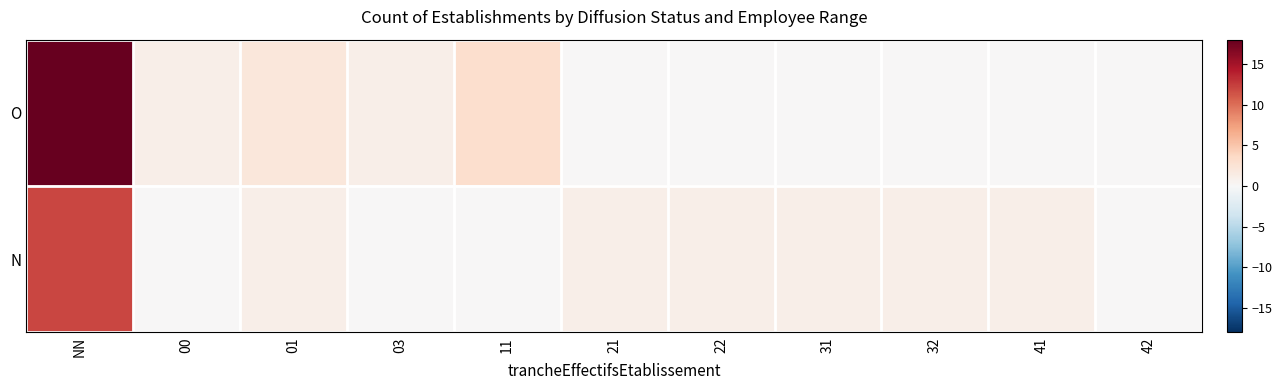

Reading left to right, what are all the values shown in this chart?

O: NN=18	00=1	01=2	03=1	11=3	21=0	22=0	31=0	32=0	41=0	42=0
N: NN=12	00=0	01=1	03=0	11=0	21=1	22=1	31=1	32=1	41=1	42=0